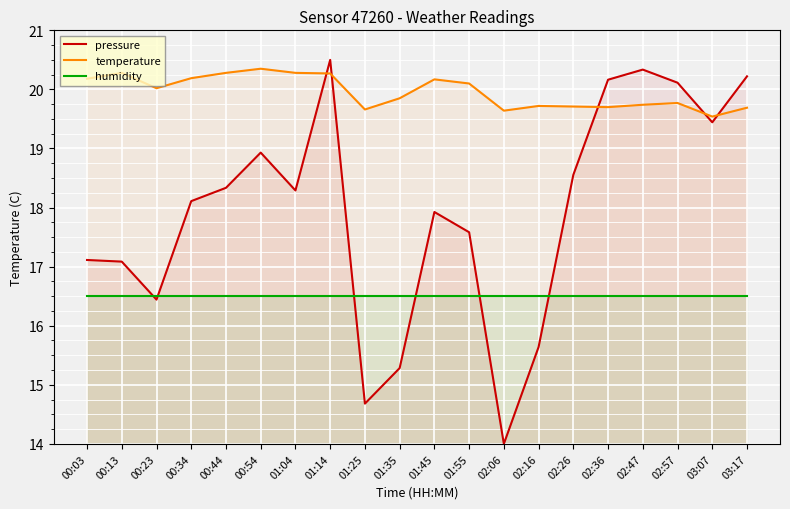

Rank the series by their average value, from highest to lowest.

temperature, pressure, humidity